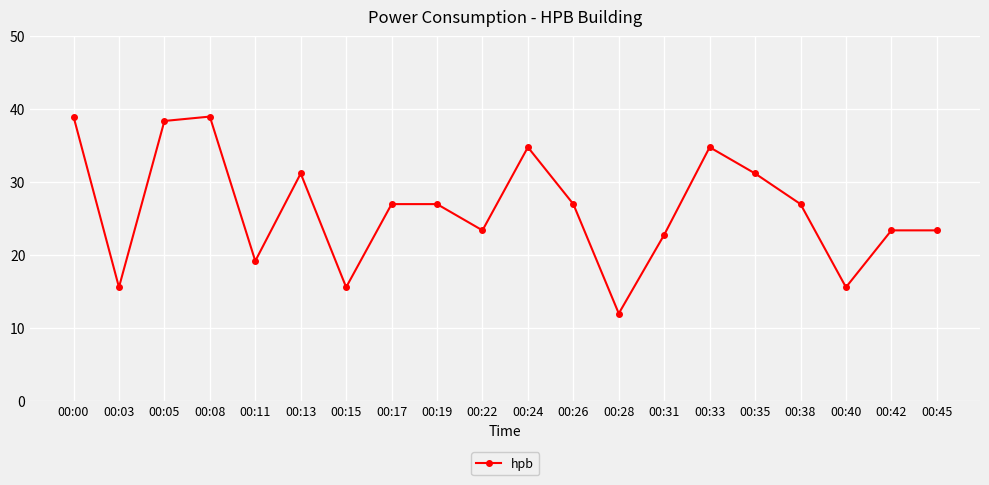

Where does the data first go above 27?

00:00